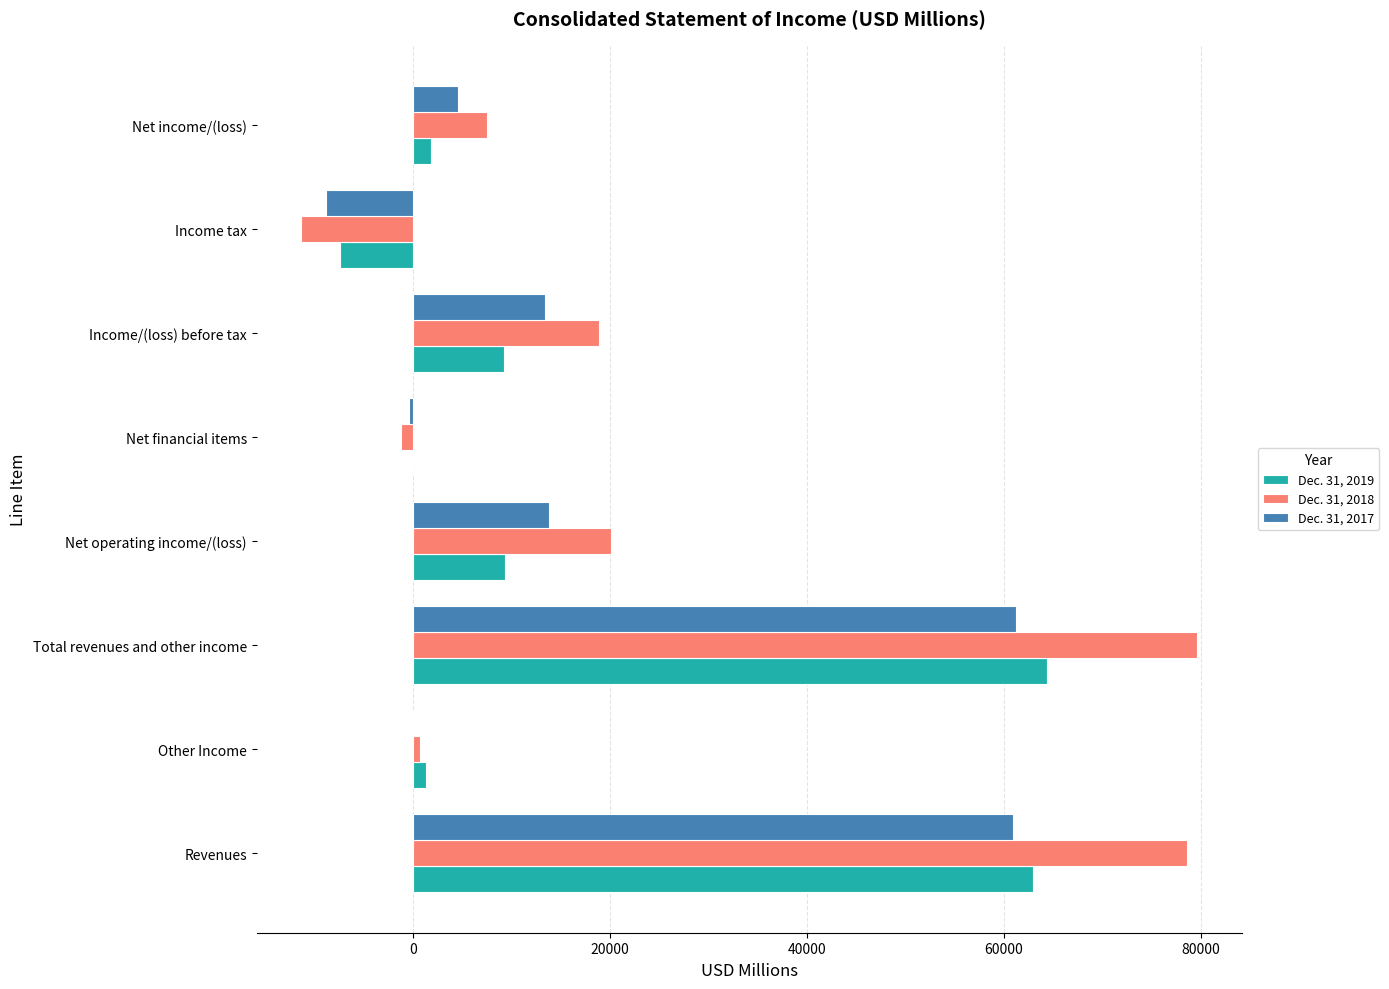

True or false: Dec. 31, 2018 has a value of 34029 at Net operating income/(loss).

False